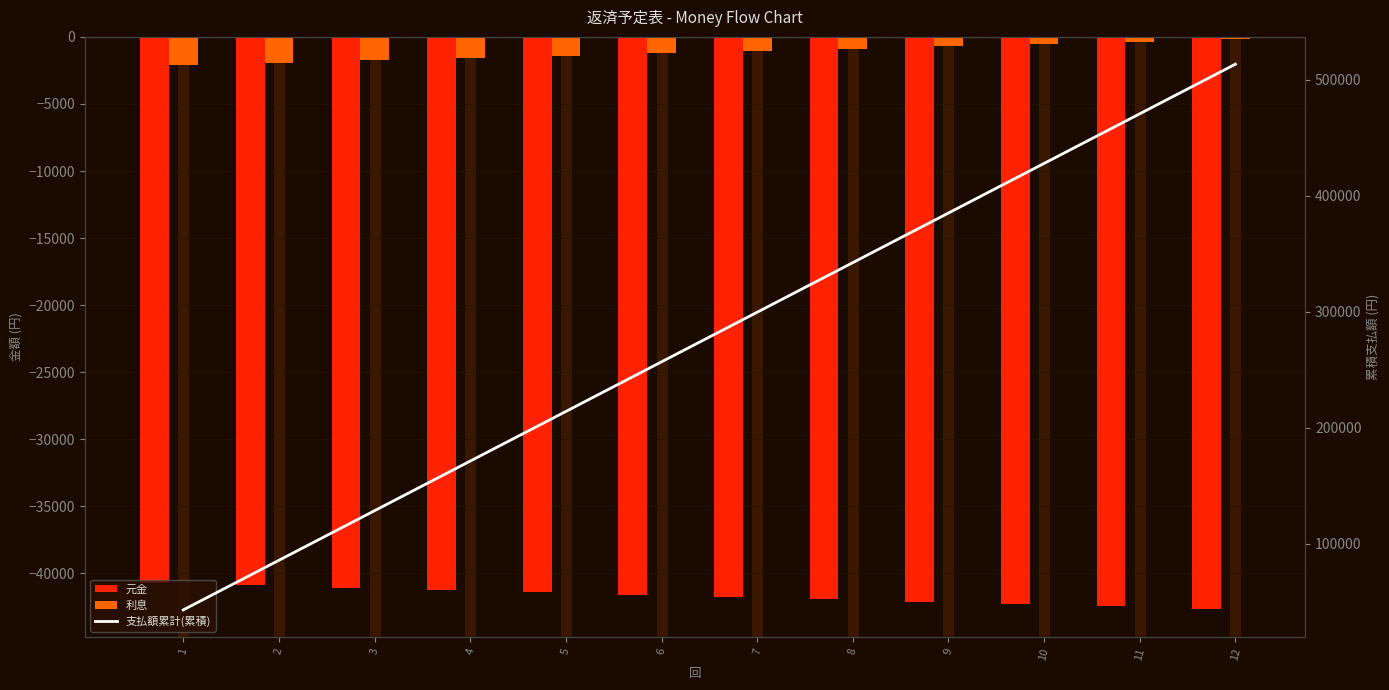

What is the sum of all 支払額累計(累積) values?

3338691.8